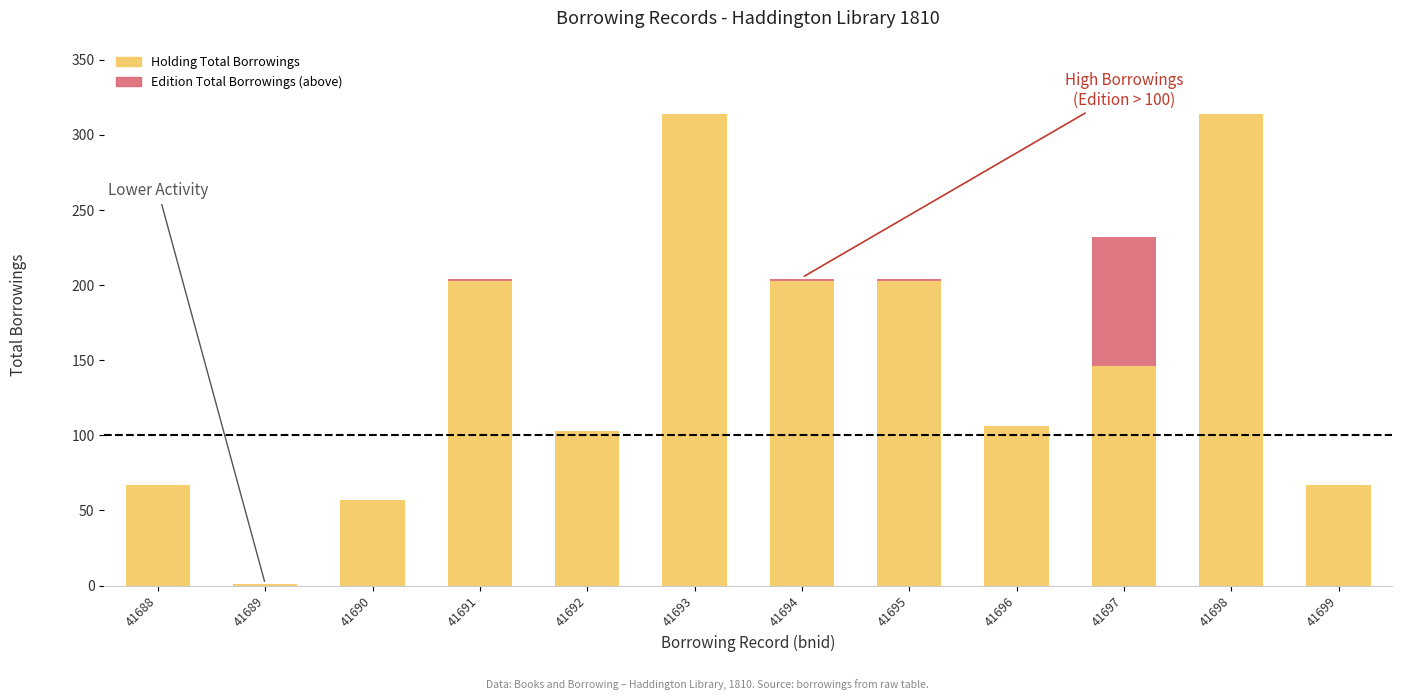

Are the bars horizontal?

No